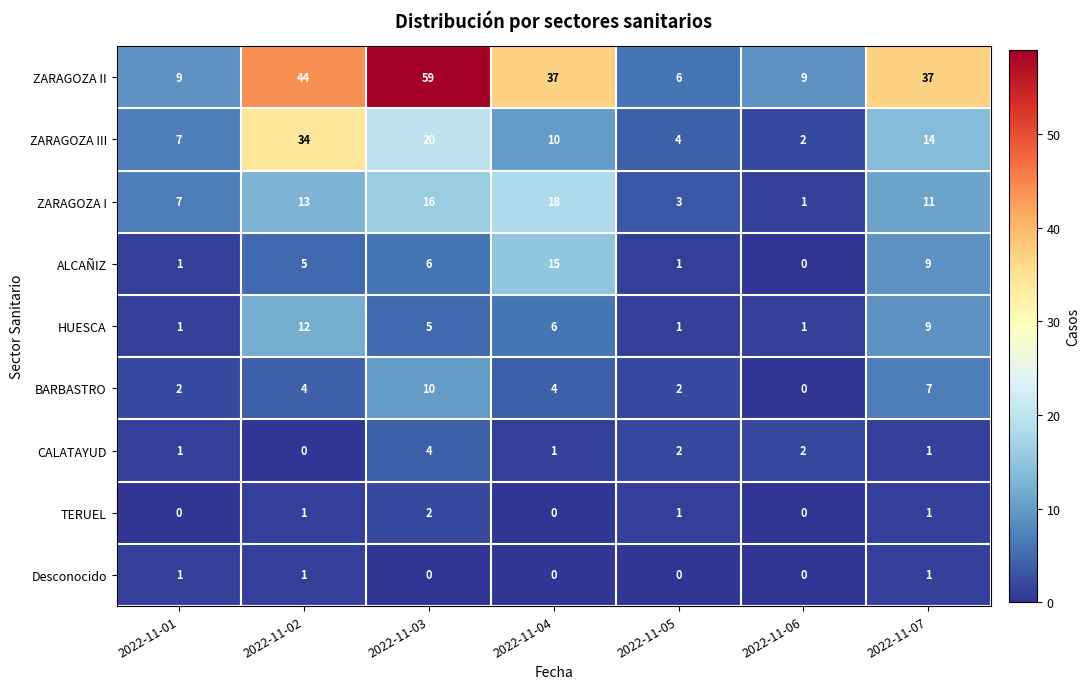

At which category is the sum across all series the highest?

2022-11-03